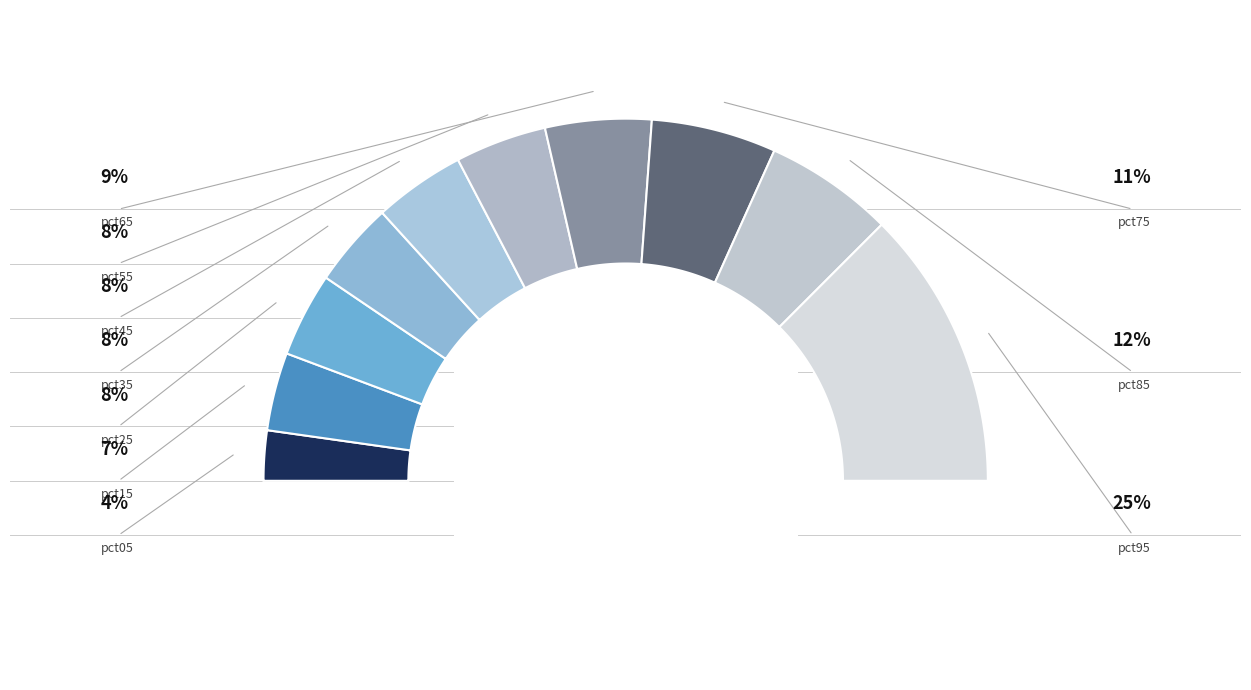

To the nearest percent, what percentage of the pie is pct55?

8%